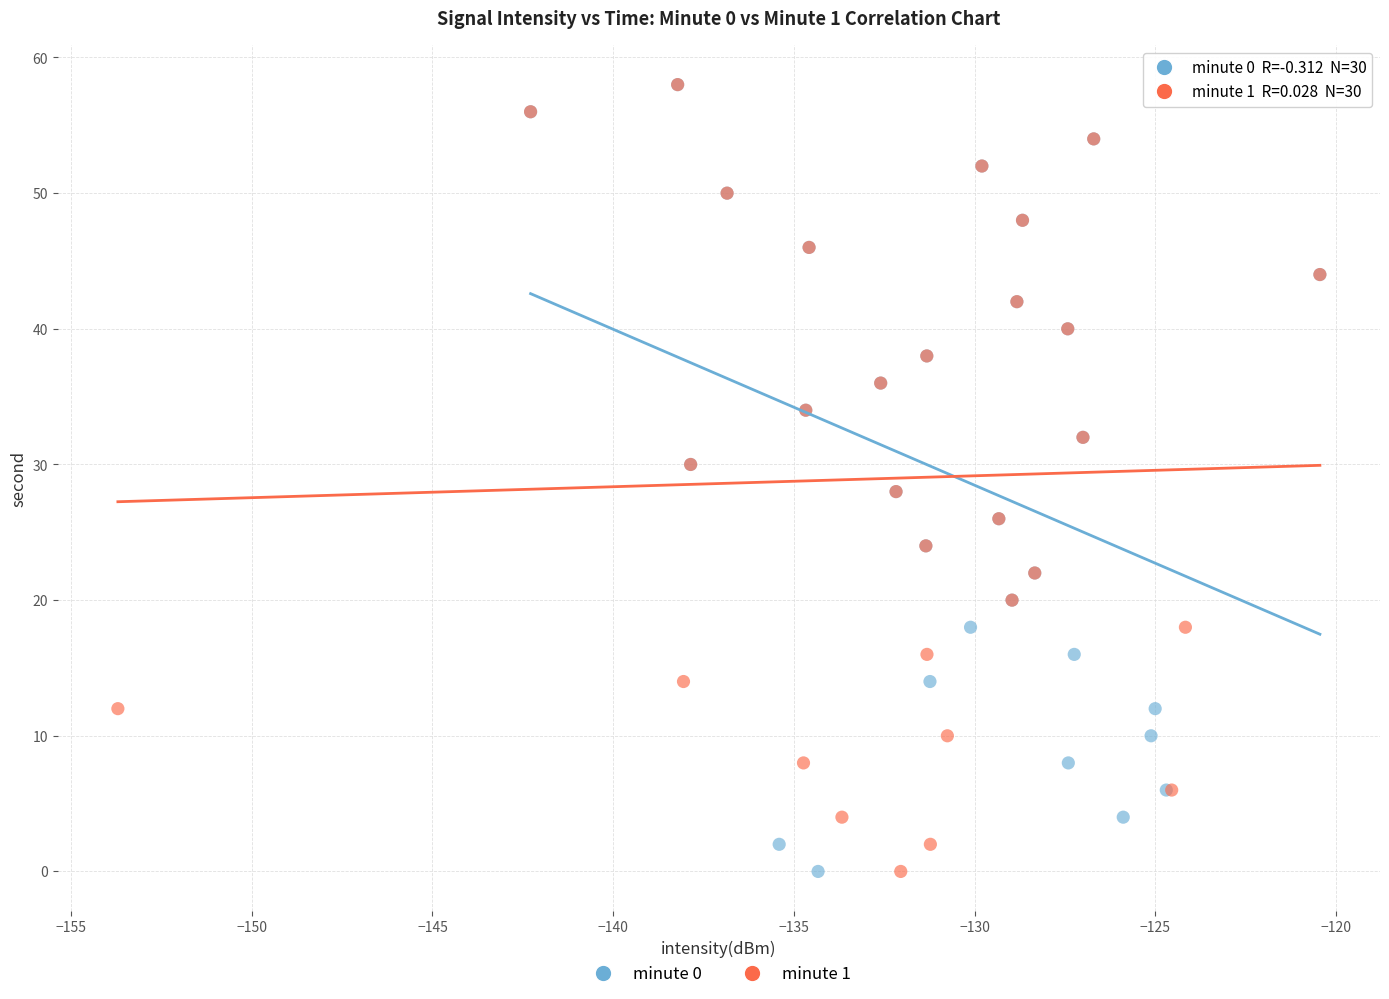

What are all the series names shown in the legend?

minute 0, minute 1